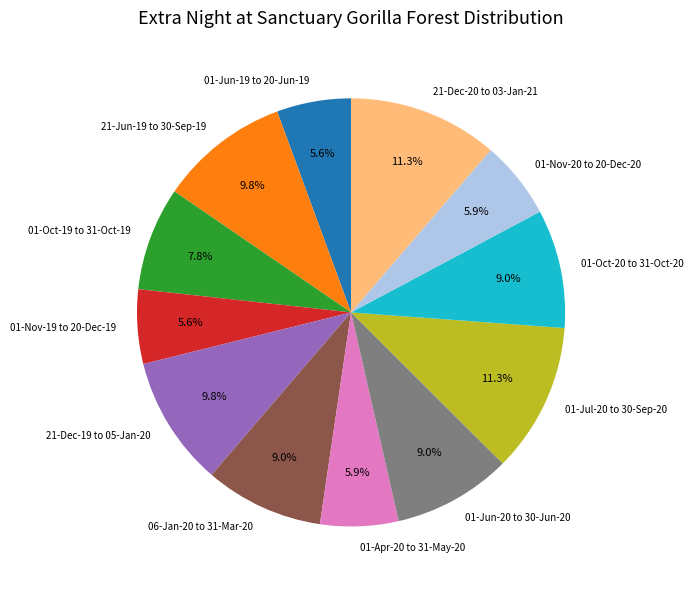

True or false: 01-Apr-20 to 31-May-20 accounts for 6% of the total.

True